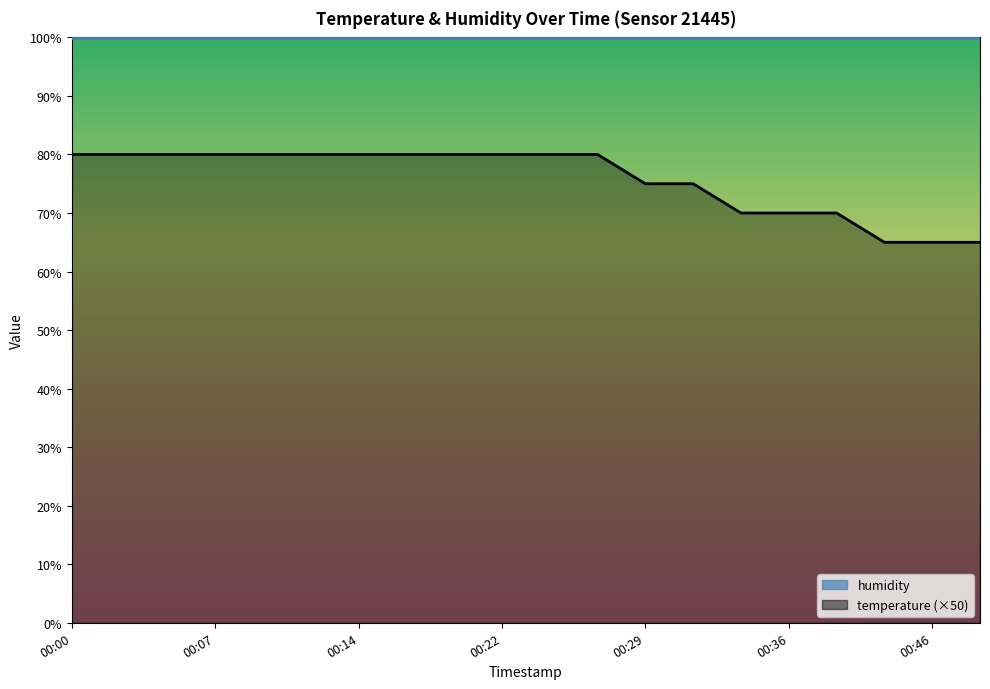

What is the sum of all values?

1515